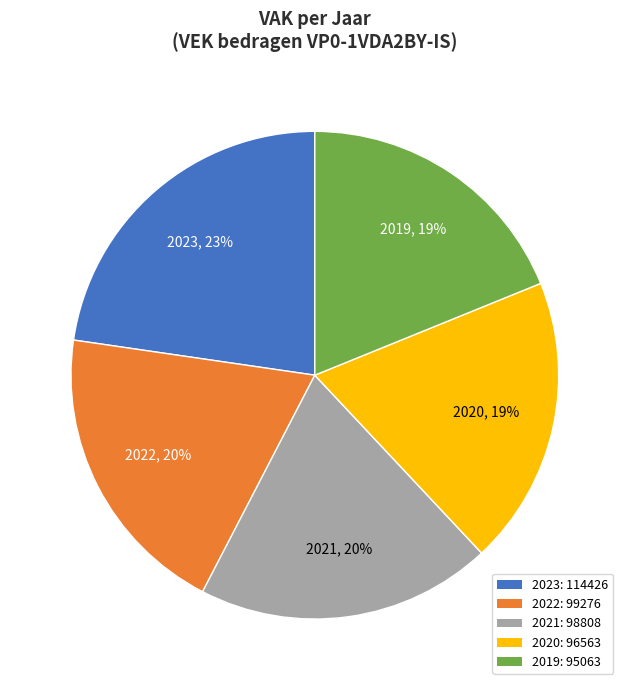

To the nearest percent, what is the average slice percentage?

20%